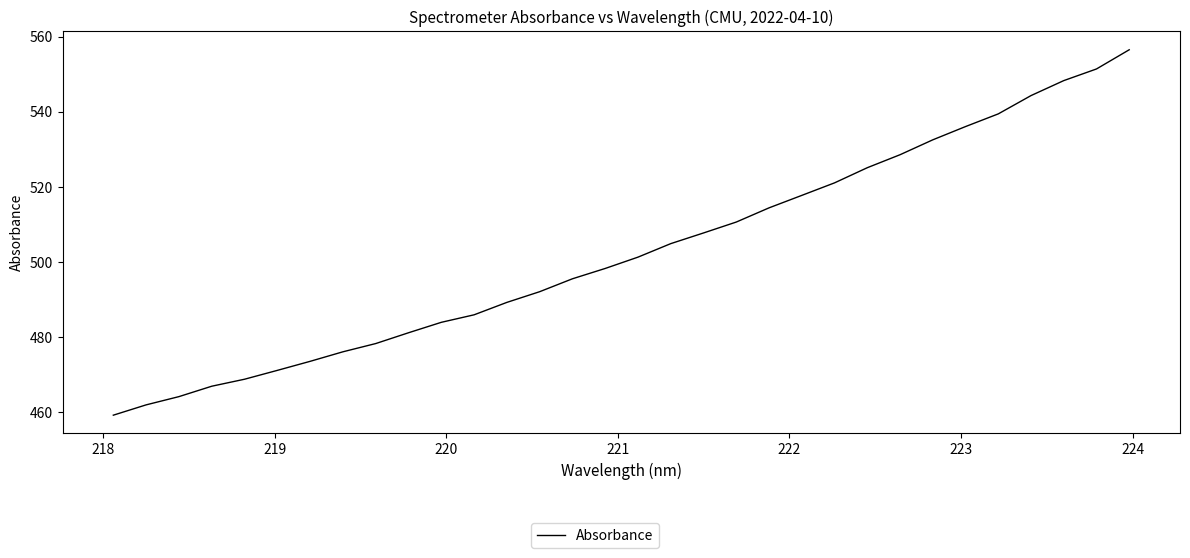

What is the maximum value shown in the chart?

556.5